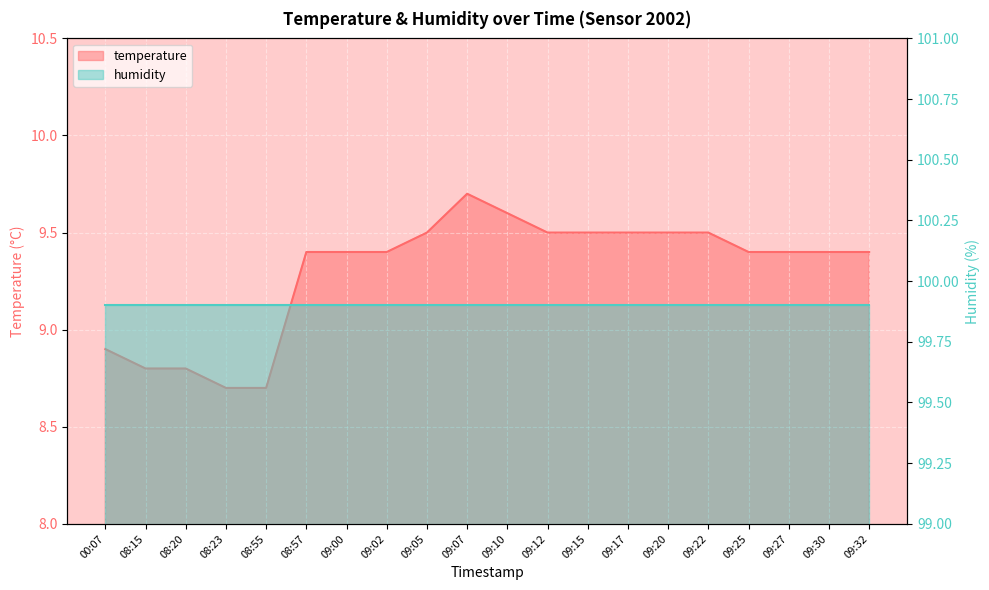

What is the label of the 8th point from the left?

09:02